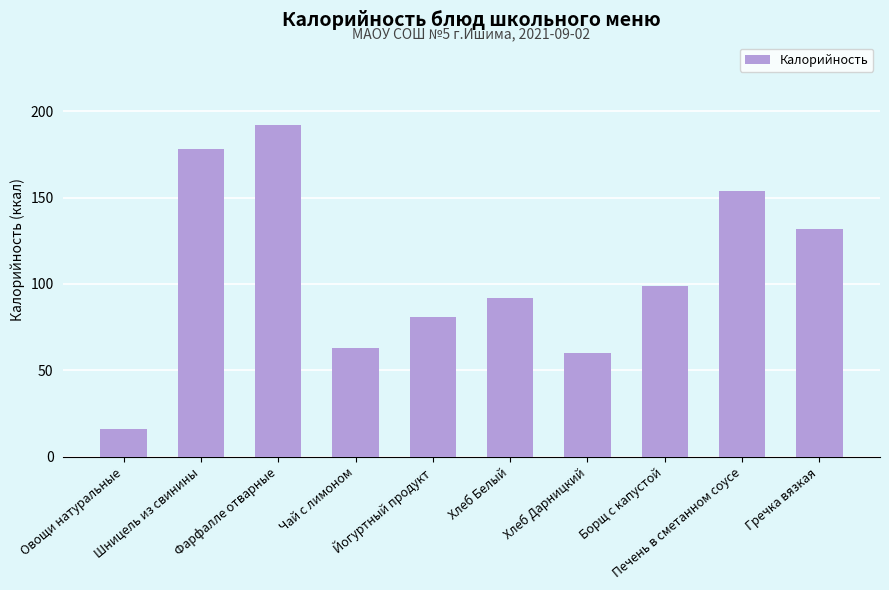

Does the chart contain stacked bars?

No